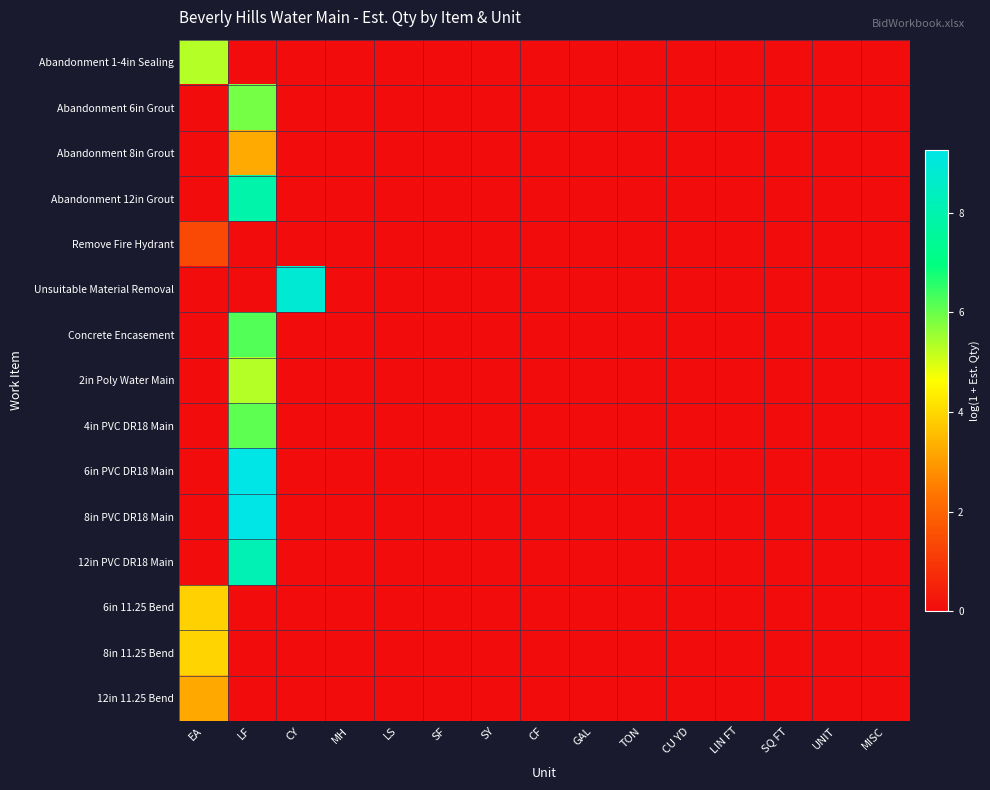

Reading right to left, what are all the values shown in this chart?

Abandonment 1-4in Sealing: MISC=0.0	UNIT=0.0	SQ FT=0.0	LIN FT=0.0	CU YD=0.0	TON=0.0	GAL=0.0	CF=0.0	SY=0.0	SF=0.0	LS=0.0	MH=0.0	CY=0.0	LF=0.0	EA=5.3
Abandonment 6in Grout: MISC=0.0	UNIT=0.0	SQ FT=0.0	LIN FT=0.0	CU YD=0.0	TON=0.0	GAL=0.0	CF=0.0	SY=0.0	SF=0.0	LS=0.0	MH=0.0	CY=0.0	LF=5.9	EA=0.0
Abandonment 8in Grout: MISC=0.0	UNIT=0.0	SQ FT=0.0	LIN FT=0.0	CU YD=0.0	TON=0.0	GAL=0.0	CF=0.0	SY=0.0	SF=0.0	LS=0.0	MH=0.0	CY=0.0	LF=3.3	EA=0.0
Abandonment 12in Grout: MISC=0.0	UNIT=0.0	SQ FT=0.0	LIN FT=0.0	CU YD=0.0	TON=0.0	GAL=0.0	CF=0.0	SY=0.0	SF=0.0	LS=0.0	MH=0.0	CY=0.0	LF=7.9	EA=0.0
Remove Fire Hydrant: MISC=0.0	UNIT=0.0	SQ FT=0.0	LIN FT=0.0	CU YD=0.0	TON=0.0	GAL=0.0	CF=0.0	SY=0.0	SF=0.0	LS=0.0	MH=0.0	CY=0.0	LF=0.0	EA=1.4
Unsuitable Material Removal: MISC=0.0	UNIT=0.0	SQ FT=0.0	LIN FT=0.0	CU YD=0.0	TON=0.0	GAL=0.0	CF=0.0	SY=0.0	SF=0.0	LS=0.0	MH=0.0	CY=8.9	LF=0.0	EA=0.0
Concrete Encasement: MISC=0.0	UNIT=0.0	SQ FT=0.0	LIN FT=0.0	CU YD=0.0	TON=0.0	GAL=0.0	CF=0.0	SY=0.0	SF=0.0	LS=0.0	MH=0.0	CY=0.0	LF=6.2	EA=0.0
2in Poly Water Main: MISC=0.0	UNIT=0.0	SQ FT=0.0	LIN FT=0.0	CU YD=0.0	TON=0.0	GAL=0.0	CF=0.0	SY=0.0	SF=0.0	LS=0.0	MH=0.0	CY=0.0	LF=5.3	EA=0.0
4in PVC DR18 Main: MISC=0.0	UNIT=0.0	SQ FT=0.0	LIN FT=0.0	CU YD=0.0	TON=0.0	GAL=0.0	CF=0.0	SY=0.0	SF=0.0	LS=0.0	MH=0.0	CY=0.0	LF=6.1	EA=0.0
6in PVC DR18 Main: MISC=0.0	UNIT=0.0	SQ FT=0.0	LIN FT=0.0	CU YD=0.0	TON=0.0	GAL=0.0	CF=0.0	SY=0.0	SF=0.0	LS=0.0	MH=0.0	CY=0.0	LF=9.2	EA=0.0
8in PVC DR18 Main: MISC=0.0	UNIT=0.0	SQ FT=0.0	LIN FT=0.0	CU YD=0.0	TON=0.0	GAL=0.0	CF=0.0	SY=0.0	SF=0.0	LS=0.0	MH=0.0	CY=0.0	LF=9.3	EA=0.0
12in PVC DR18 Main: MISC=0.0	UNIT=0.0	SQ FT=0.0	LIN FT=0.0	CU YD=0.0	TON=0.0	GAL=0.0	CF=0.0	SY=0.0	SF=0.0	LS=0.0	MH=0.0	CY=0.0	LF=8.1	EA=0.0
6in 11.25 Bend: MISC=0.0	UNIT=0.0	SQ FT=0.0	LIN FT=0.0	CU YD=0.0	TON=0.0	GAL=0.0	CF=0.0	SY=0.0	SF=0.0	LS=0.0	MH=0.0	CY=0.0	LF=0.0	EA=3.9
8in 11.25 Bend: MISC=0.0	UNIT=0.0	SQ FT=0.0	LIN FT=0.0	CU YD=0.0	TON=0.0	GAL=0.0	CF=0.0	SY=0.0	SF=0.0	LS=0.0	MH=0.0	CY=0.0	LF=0.0	EA=3.9
12in 11.25 Bend: MISC=0.0	UNIT=0.0	SQ FT=0.0	LIN FT=0.0	CU YD=0.0	TON=0.0	GAL=0.0	CF=0.0	SY=0.0	SF=0.0	LS=0.0	MH=0.0	CY=0.0	LF=0.0	EA=3.2